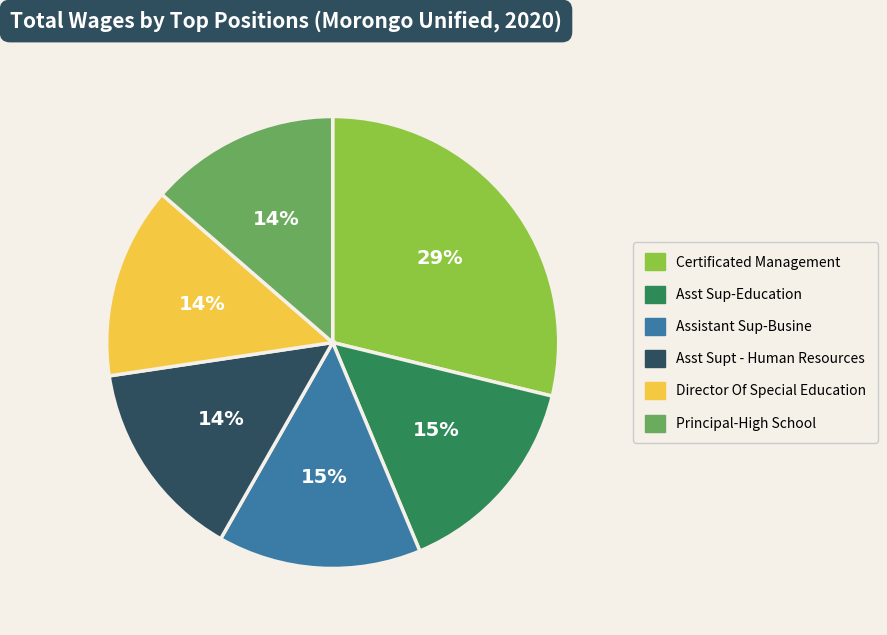

Is the sum of Assistant Sup-Busine and Asst Supt - Human Resources greater than half?

No